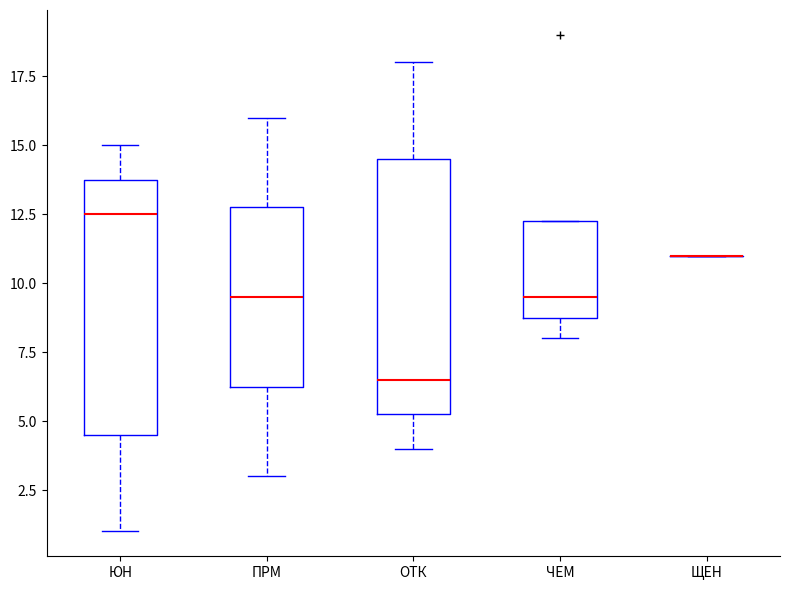

Where does the median line of the box for ОТК sit on the y-axis? The values are not printed on the chart, so give them approximately, as read against the axis.

6.5